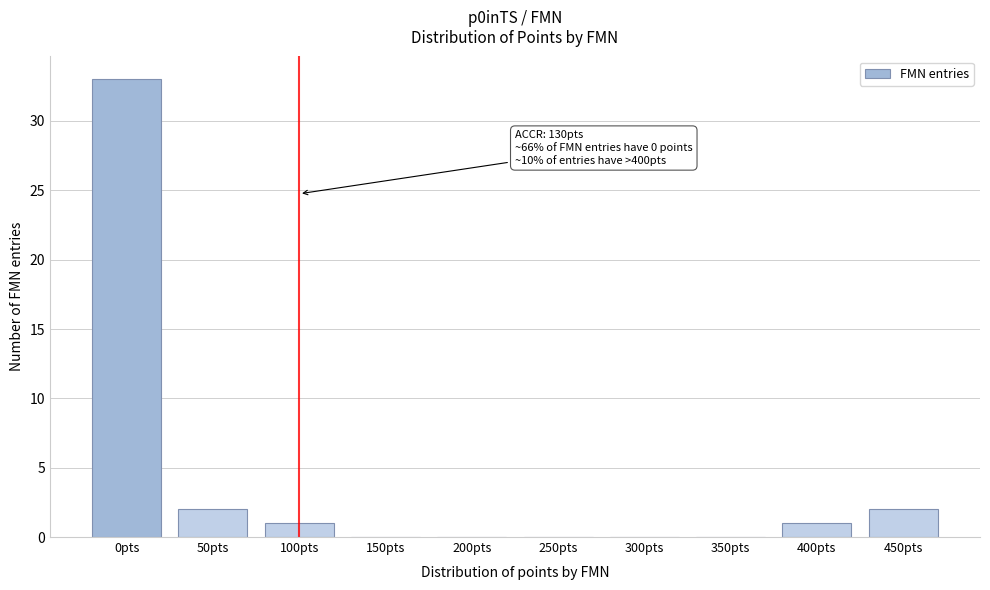

Reading left to right, extract all data points from this chart.

0pts=33	50pts=2	100pts=1	150pts=0	200pts=0	250pts=0	300pts=0	350pts=0	400pts=1	450pts=2